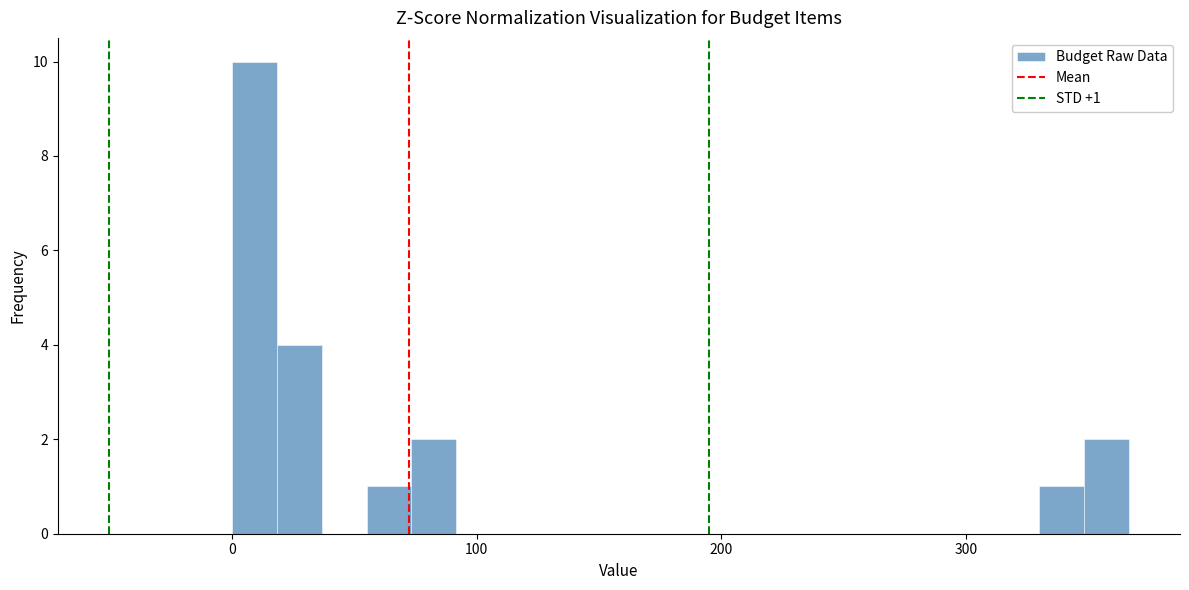

Around what value on the x-axis is the tallest bar? Give the approximate position of its centre, as read against the axis.

10